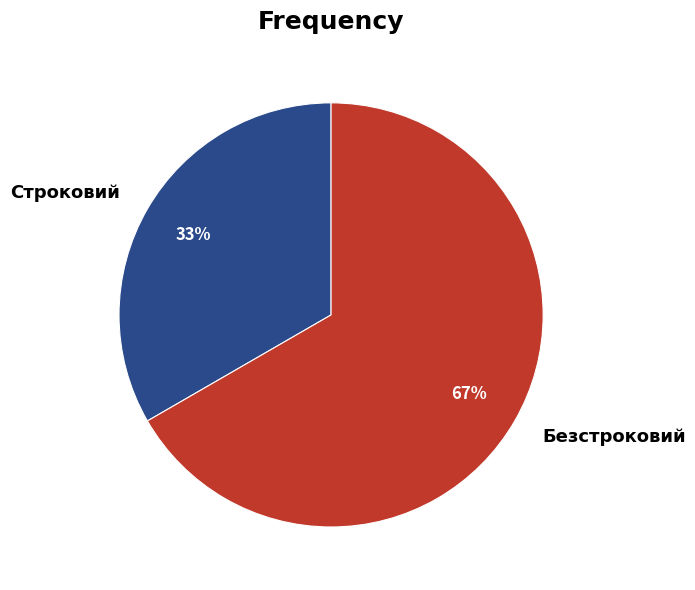

Between Строковий and Безстроковий, which is larger?

Безстроковий